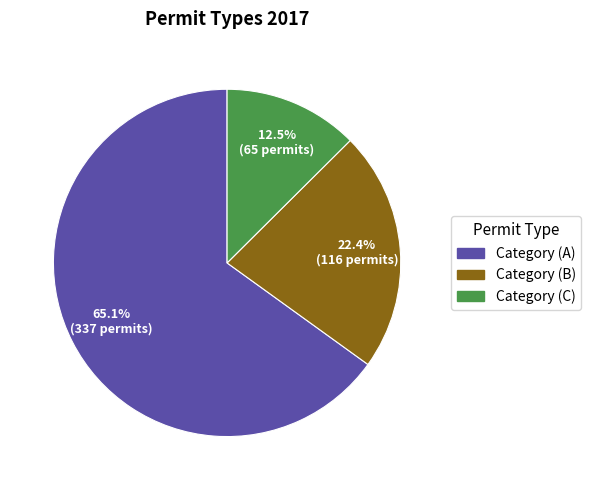

Count the number of slices in the pie.

3